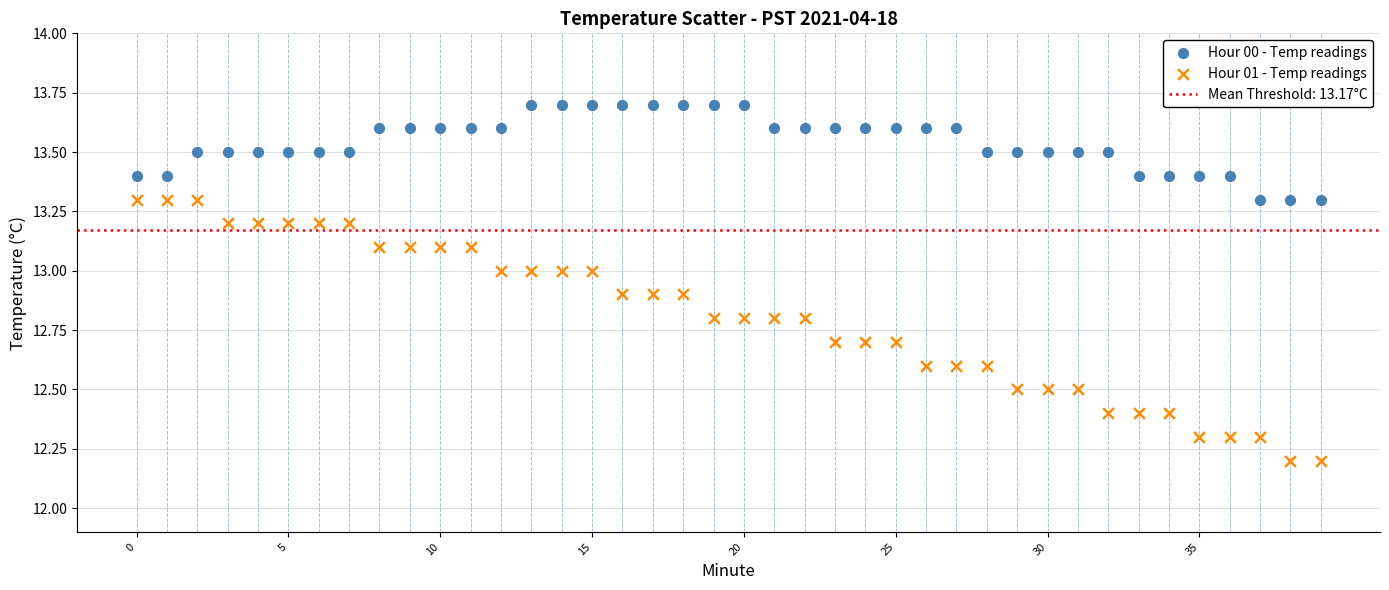

Which series contains the lowest Y value?

Hour 01 - Temp readings